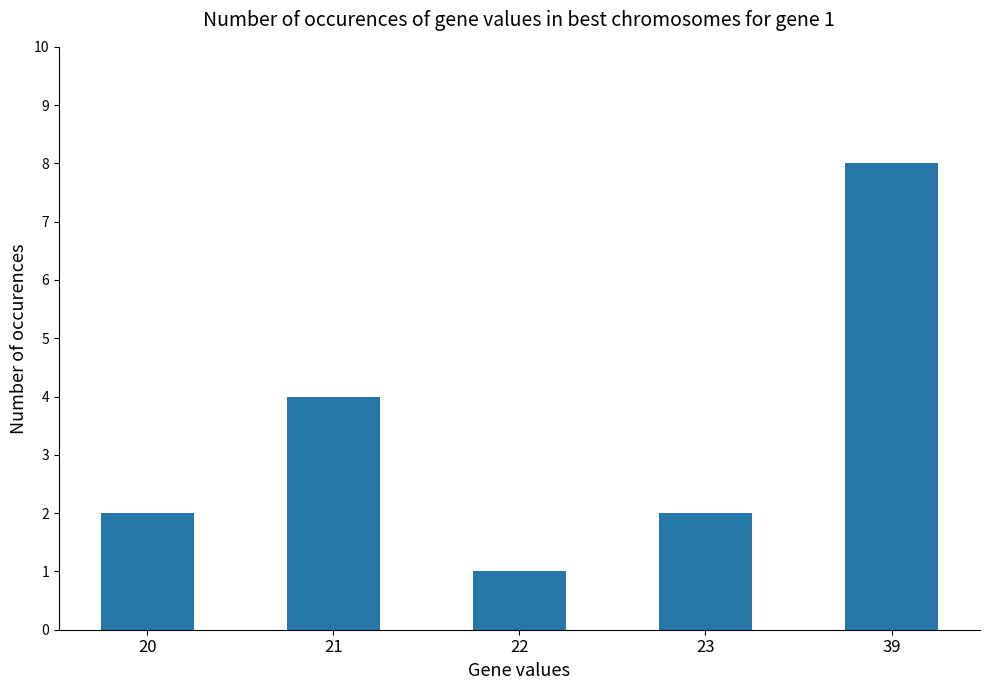

What is the minimum value shown in the chart?

1